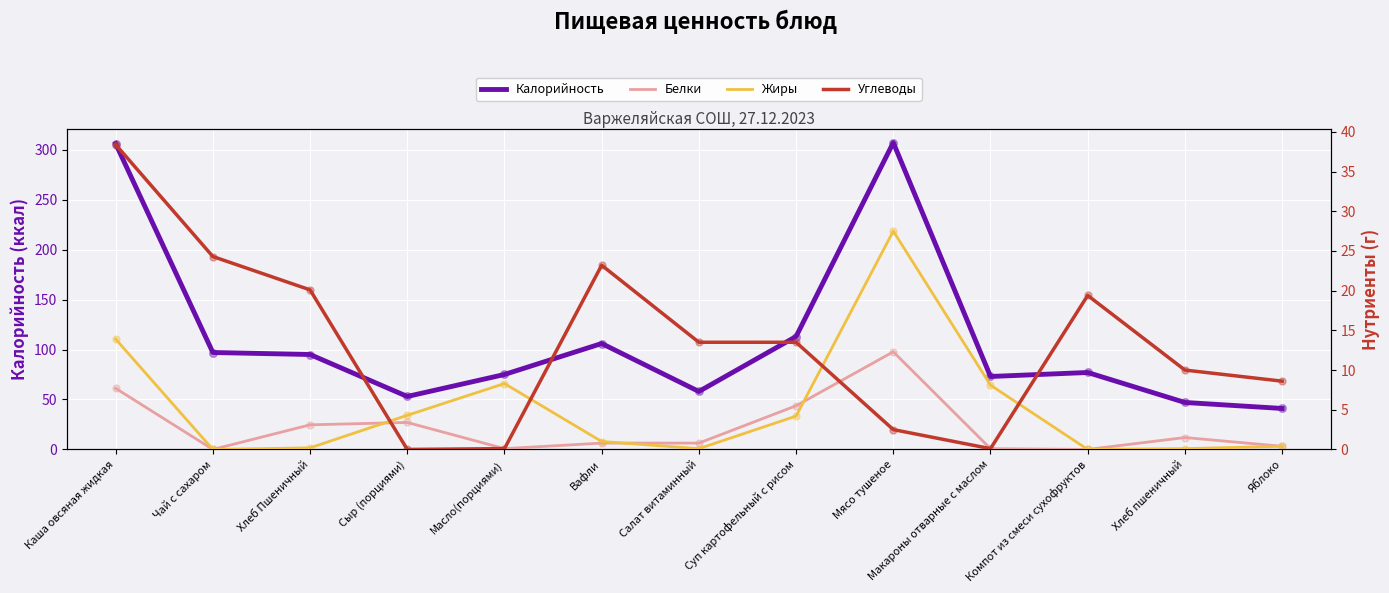

What is the total value across all series at Компот из смеси сухофруктов?

96.4